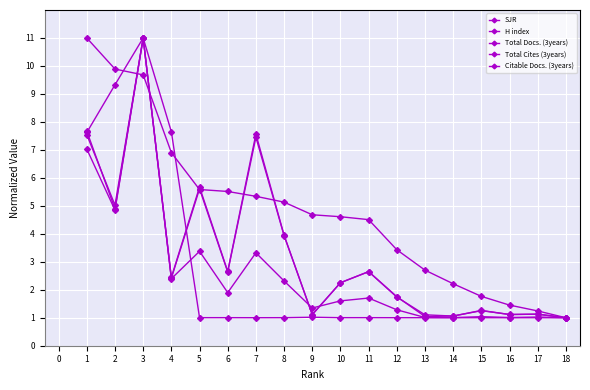

At which category does SJR reach its first local valley?

7